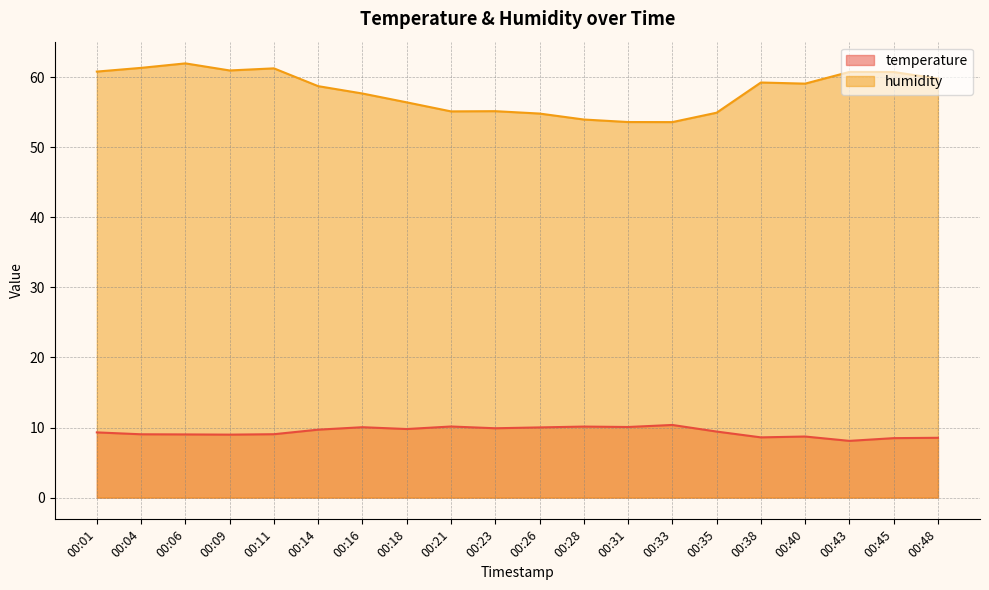

Does the chart have visible grid lines?

Yes